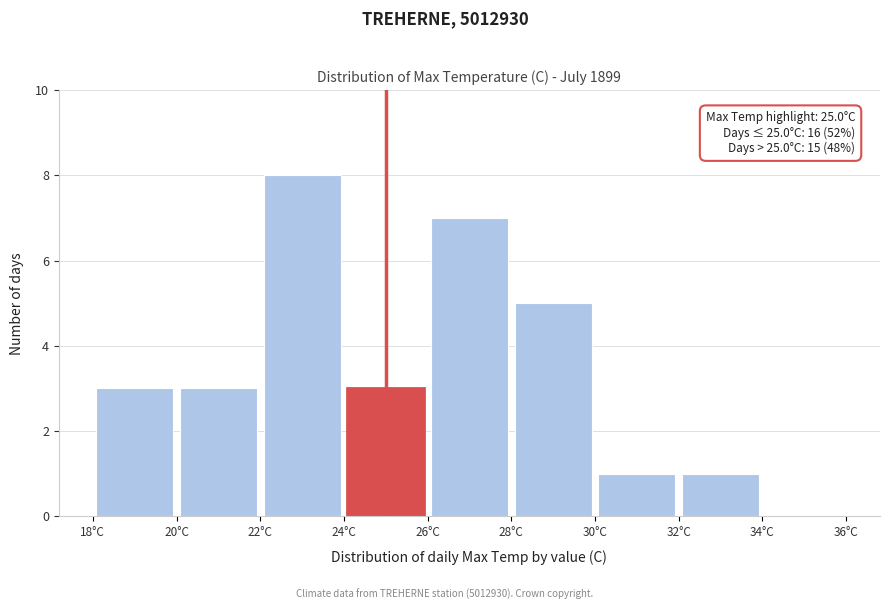

Which range on the x-axis has the tallest bar?

22 to 24